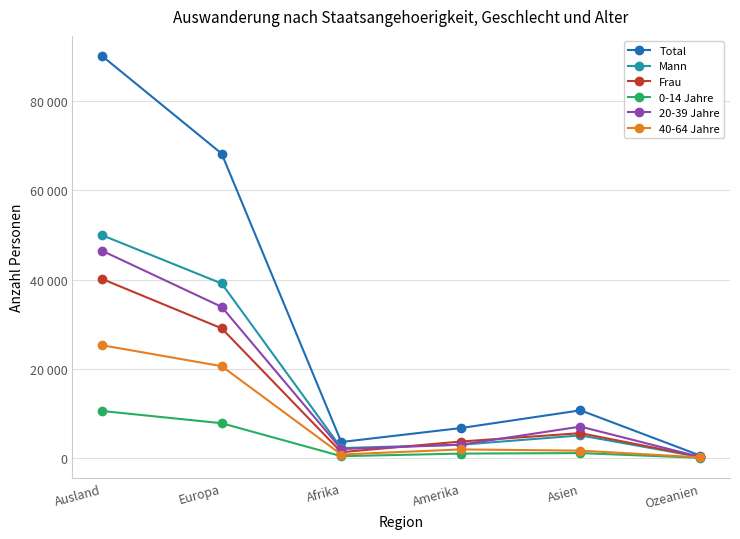

What is the average value of the 40-64 Jahre series?

8432